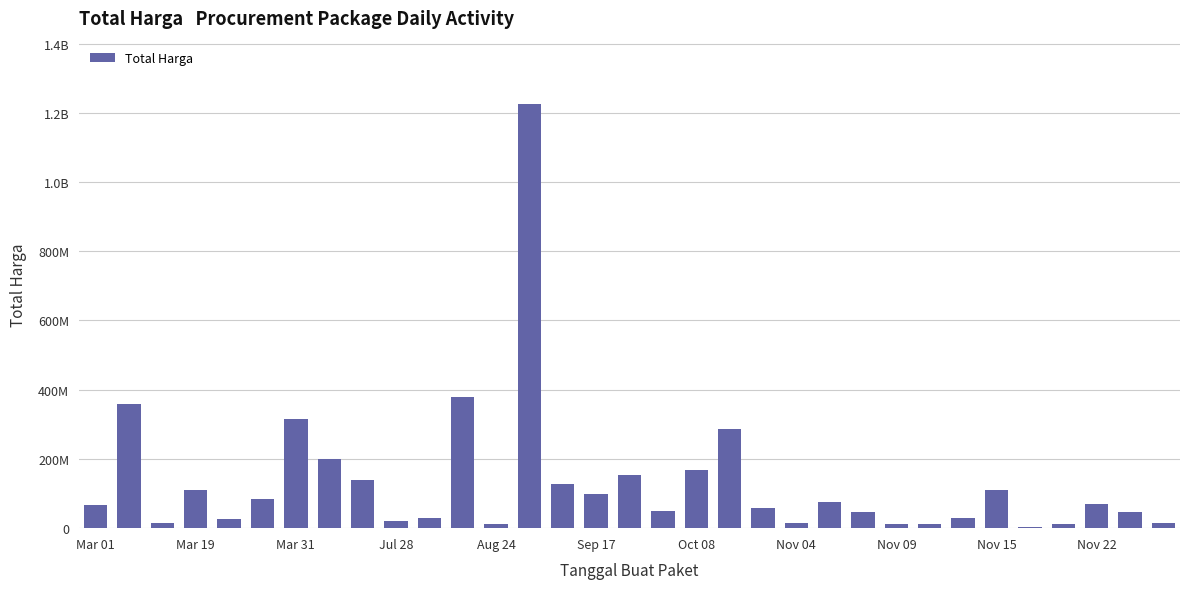

What is the smallest value displayed?

3825000